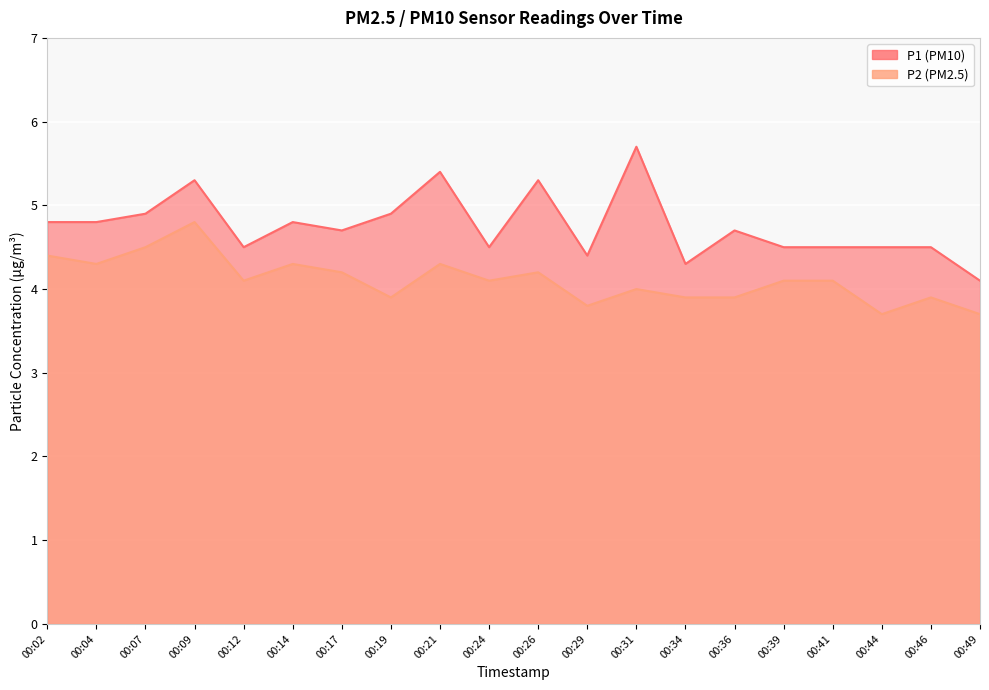

True or false: P2 and P1 cross at least once.

False